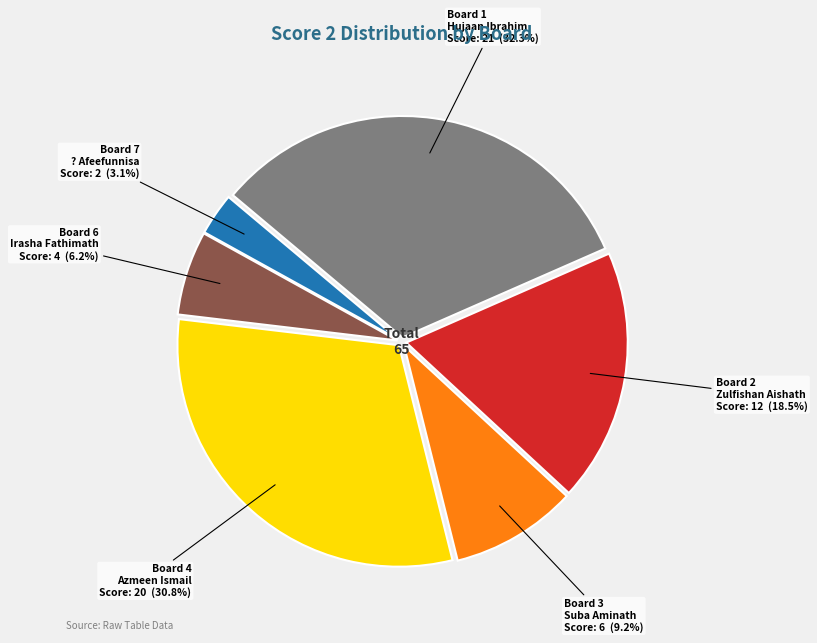

Rank the categories by value from lowest to highest.

Board 7, Board 6, Board 3, Board 2, Board 4, Board 1